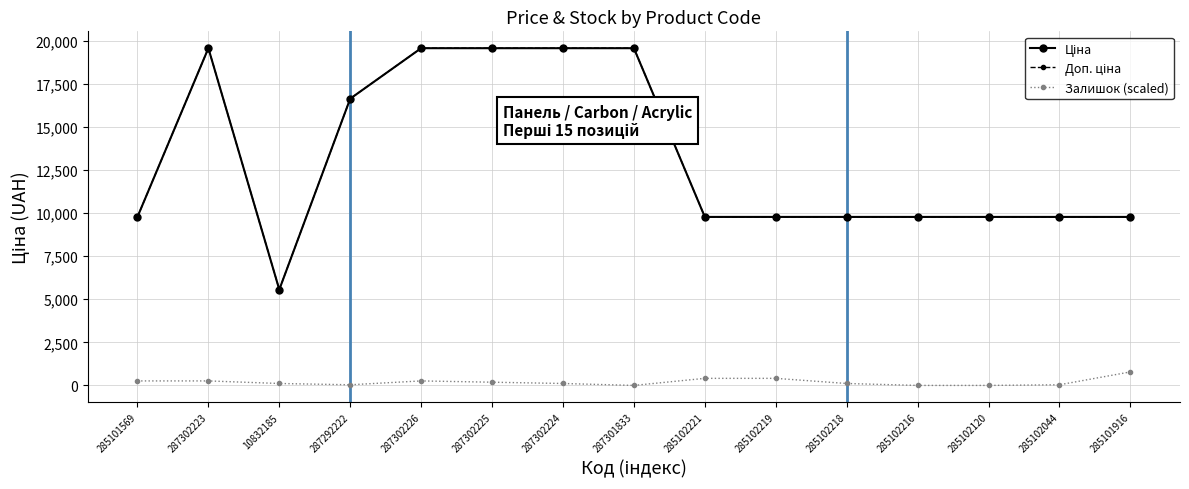

Rank the series at 285102120 from lowest to highest value.

Залишок (scaled), Ціна, Доп. ціна